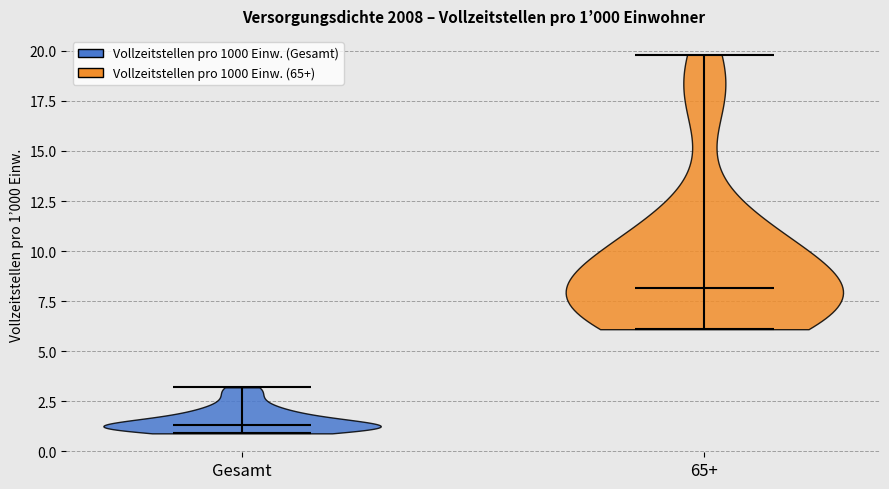

Which violin has the highest median line?

65+